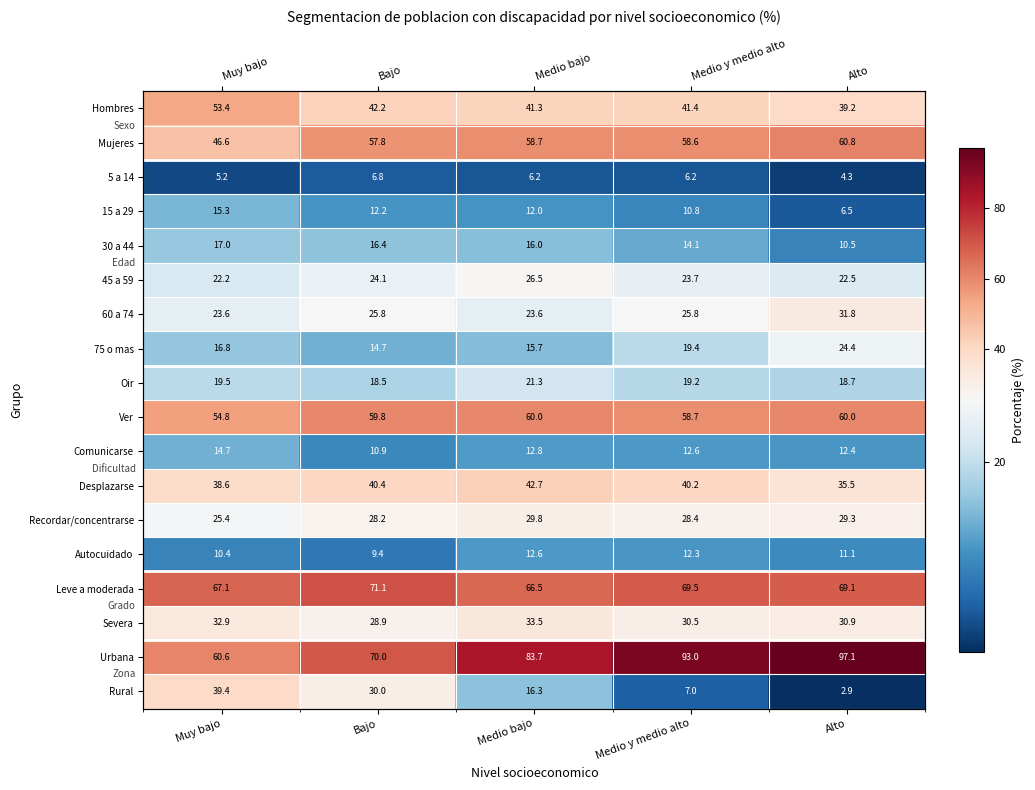

Where does the 5 a 14 series first go above 6?

Bajo